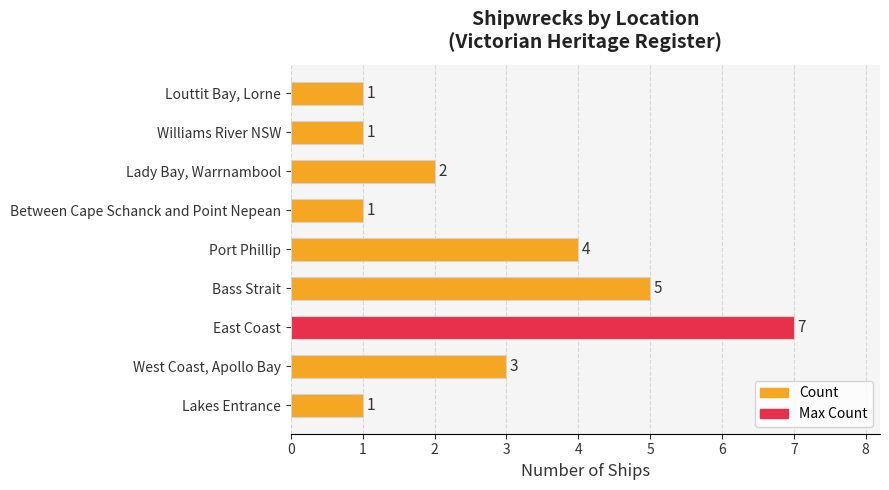

Between Louttit Bay, Lorne and Lady Bay, Warrnambool, which is larger?

Lady Bay, Warrnambool